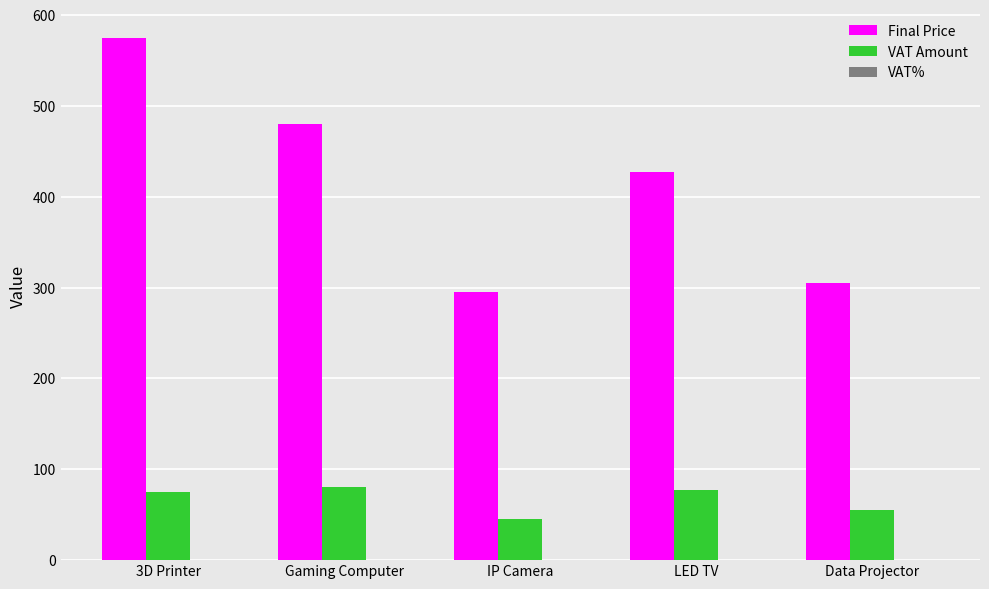

What is the sum of the Final Price values at Gaming Computer and LED TV?

907.0